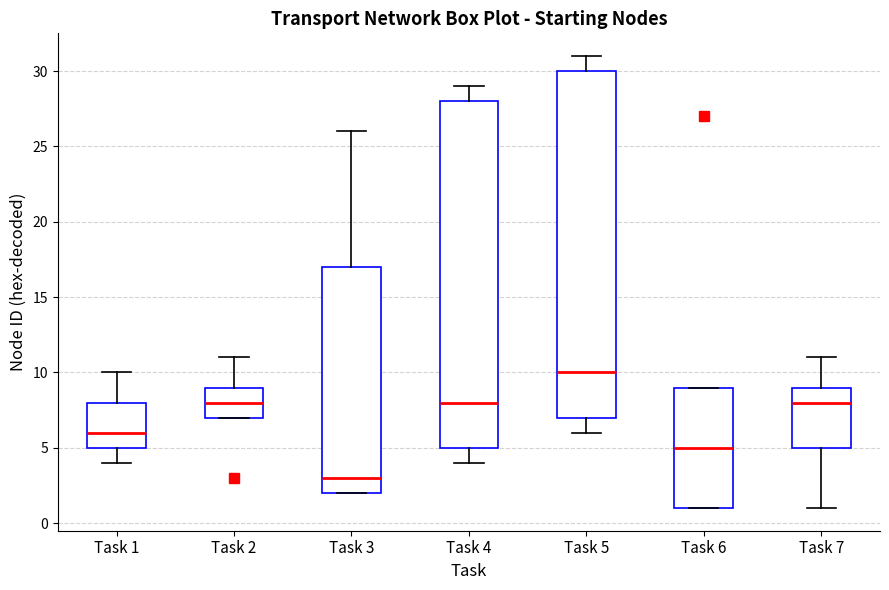

Where is the upper edge of the box for Task 6 on the y-axis? The values are not printed on the chart, so give them approximately, as read against the axis.

9